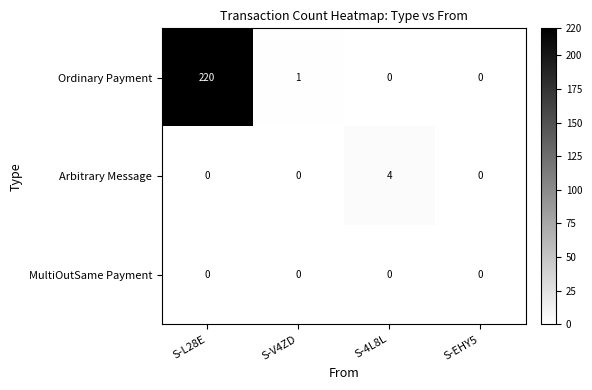

Which series has the largest range (max minus min)?

Ordinary Payment